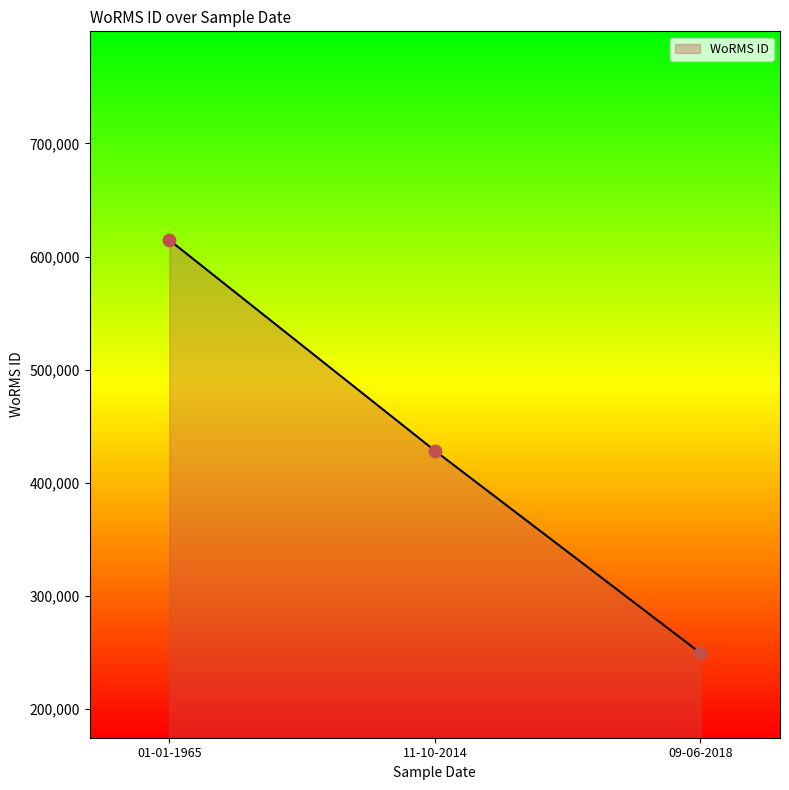

What is the change in value from 01-01-1965 to 11-10-2014?

-186170